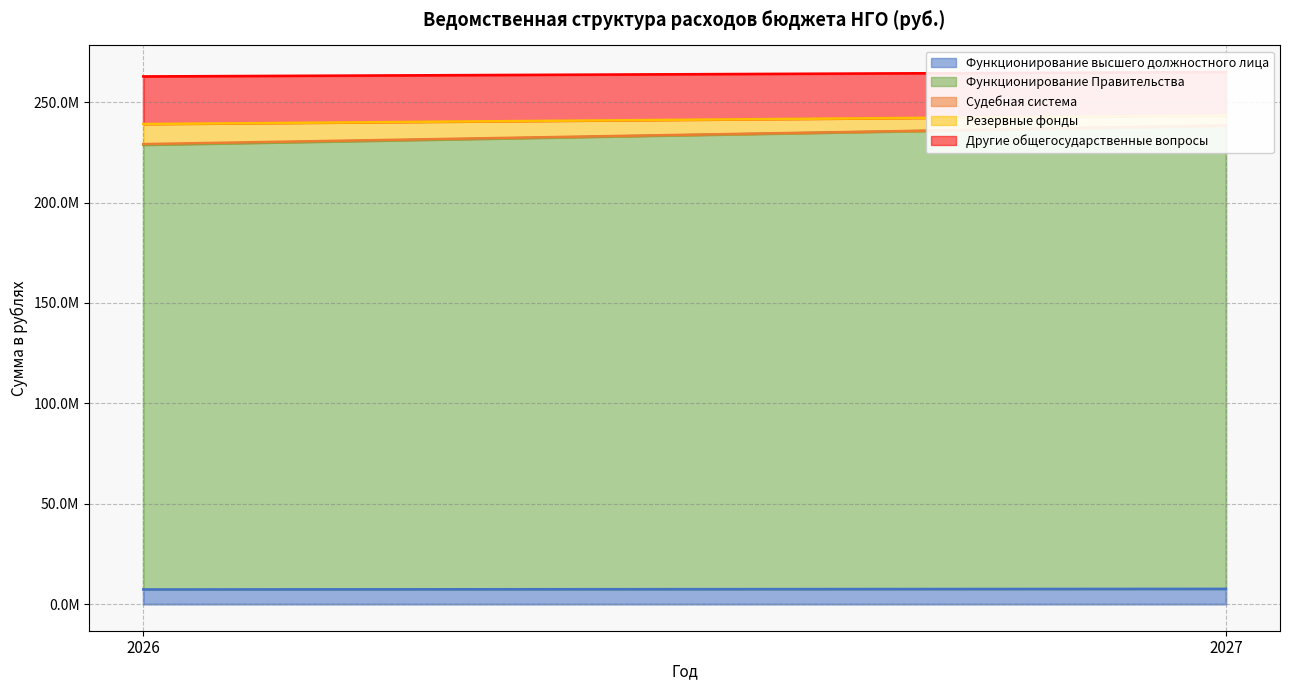

True or false: Функционирование высшего должностного лица has a value of 9654806.1 at 2026.

False